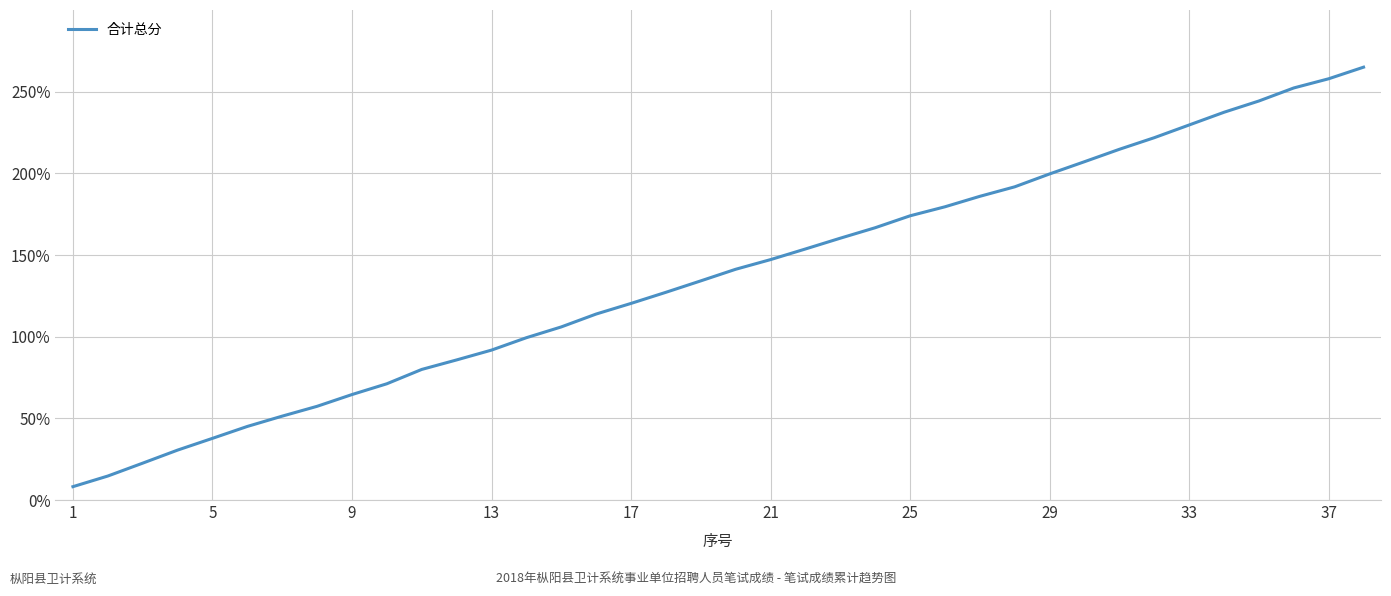

What is the greatest value displayed?

265.0